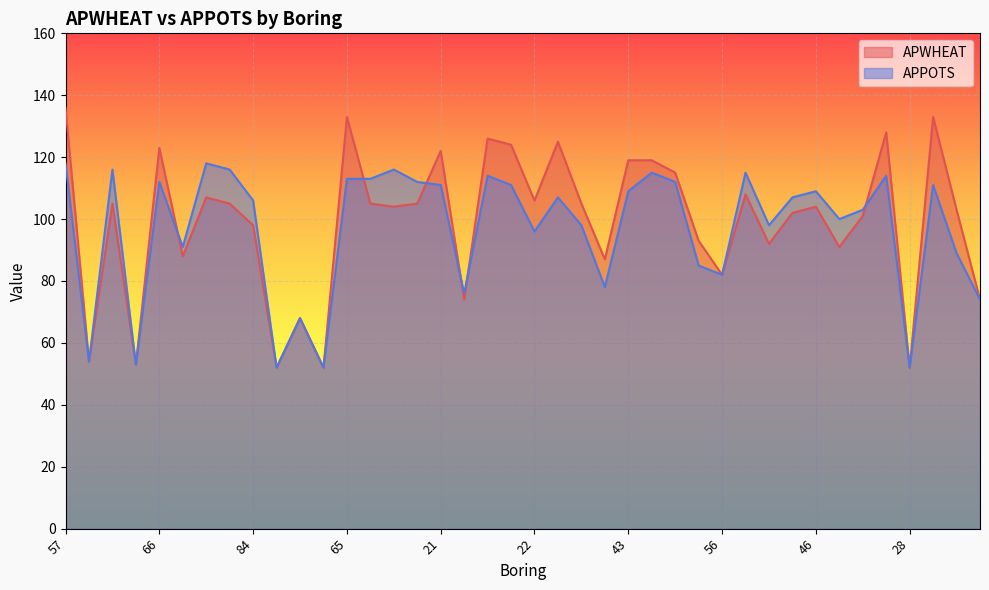

What is the minimum value shown in the chart?

52